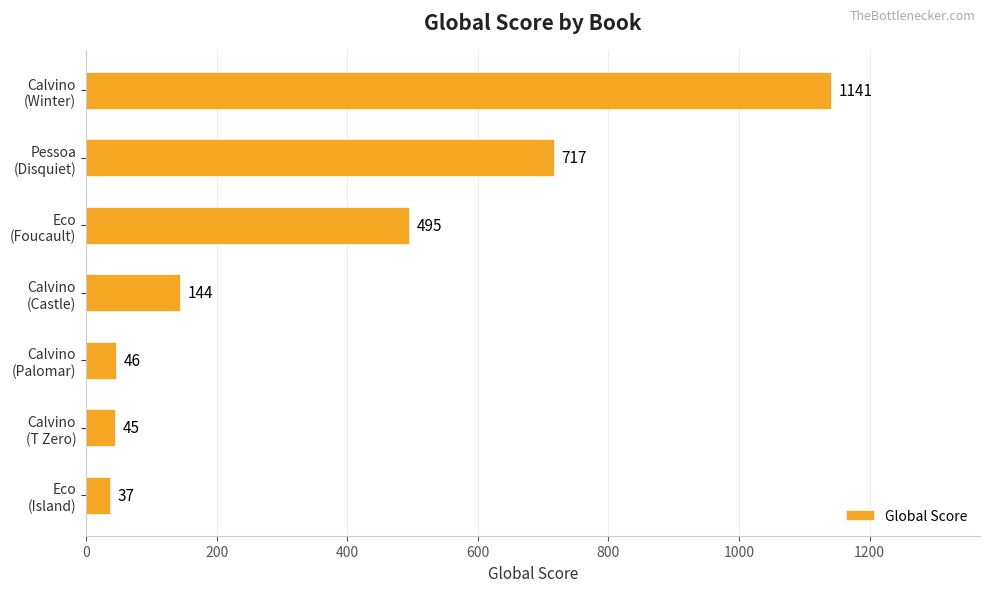

Rank the categories by value from highest to lowest.

Calvino
(Winter), Pessoa
(Disquiet), Eco
(Foucault), Calvino
(Castle), Calvino
(Palomar), Calvino
(T Zero), Eco
(Island)